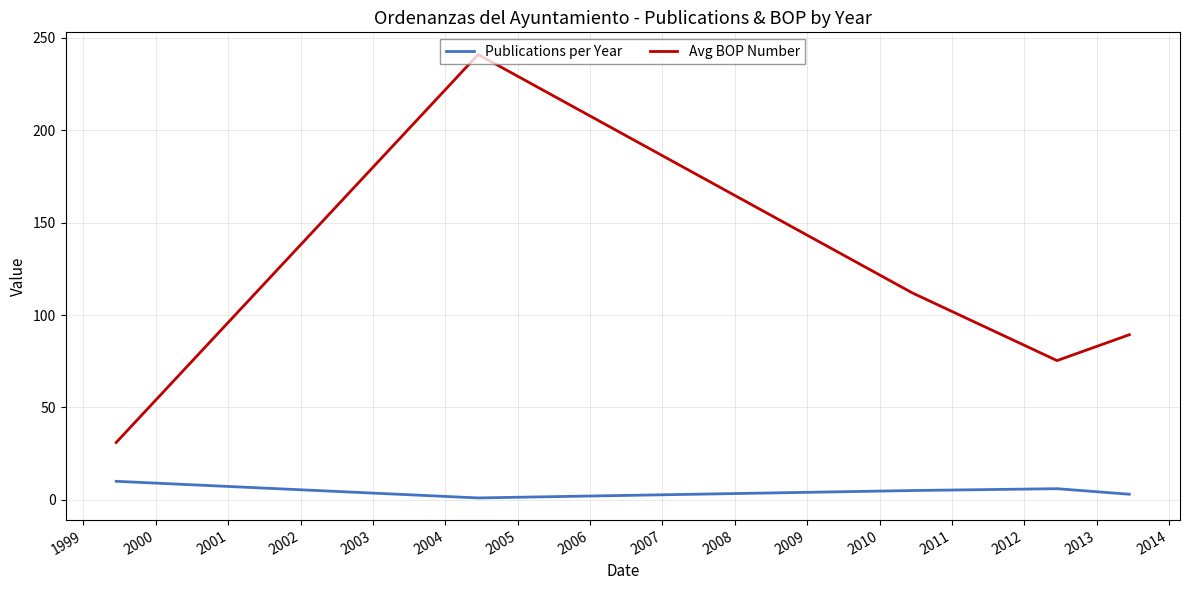

List the series in order of their overall mean, lowest first.

Publications per Year, Avg BOP Number